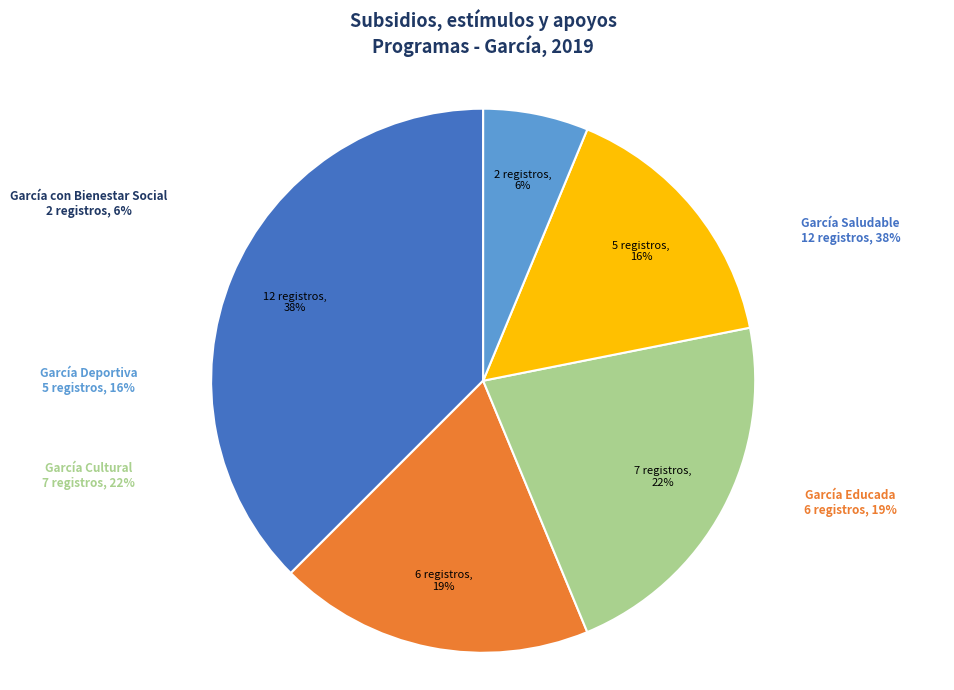

Is it true that García Deportiva is 16% of the pie?

True